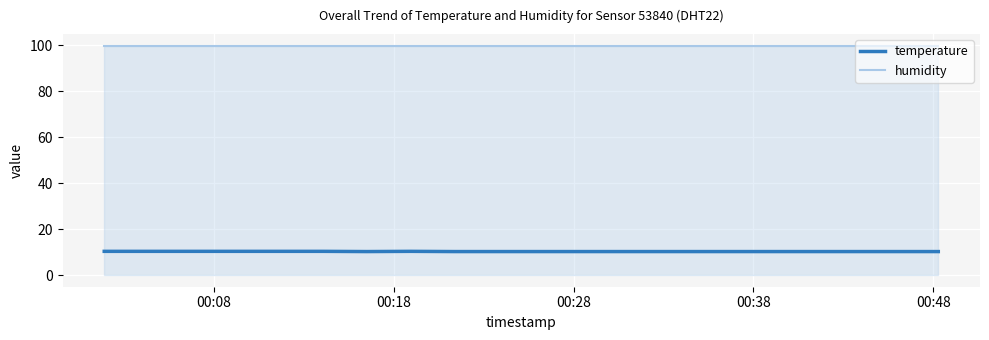

Rank the series by their average value, from lowest to highest.

temperature, humidity